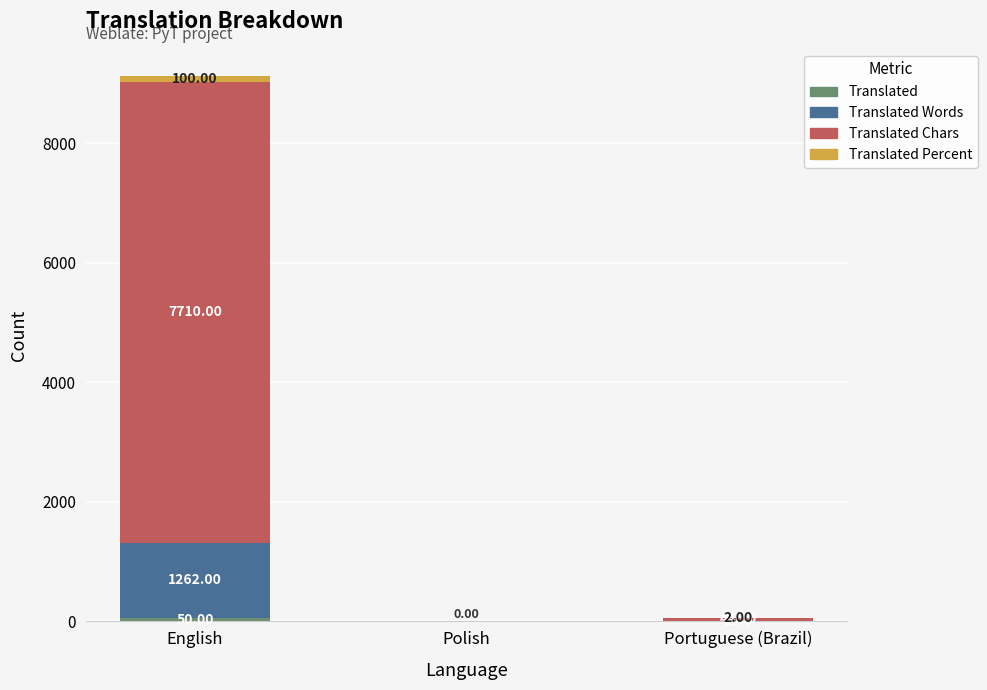

Are the bars grouped side by side (vs. stacked)?

No